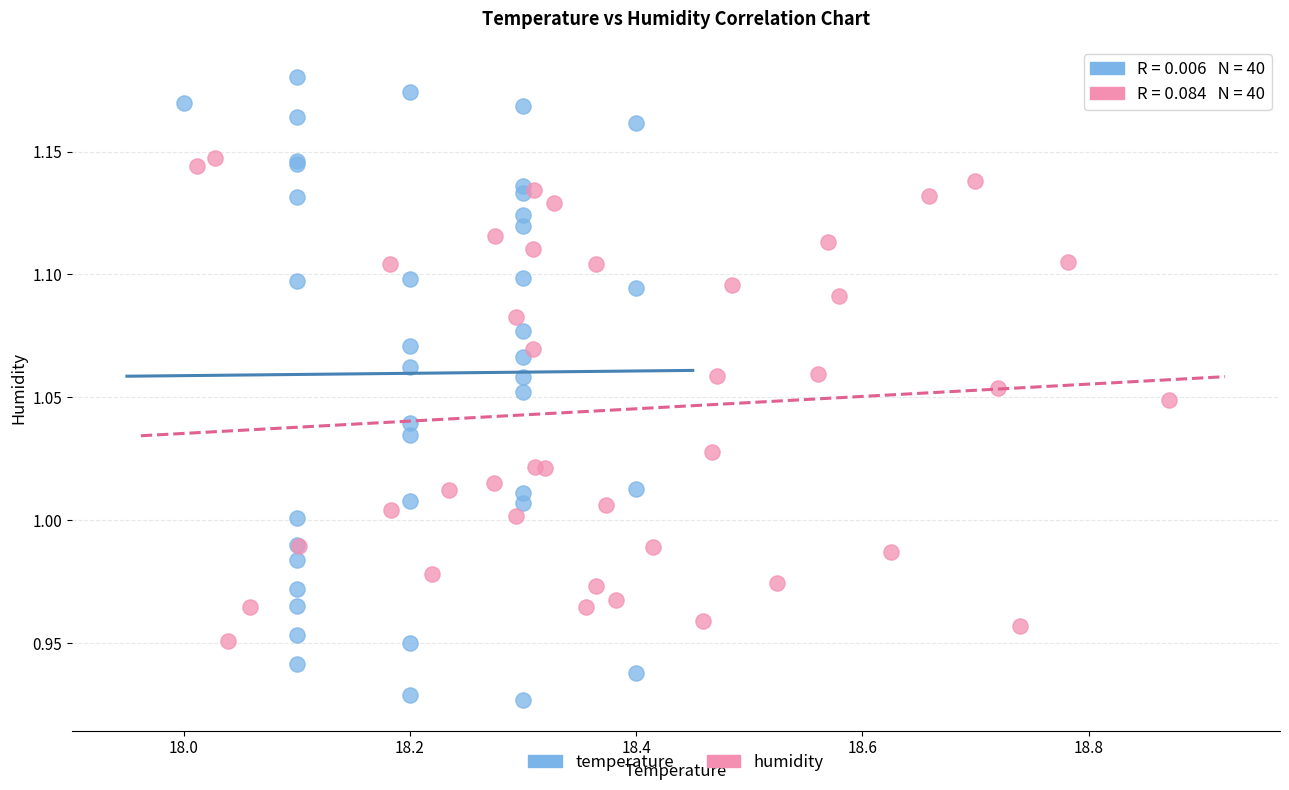

What are all the series names shown in the legend?

temperature, humidity